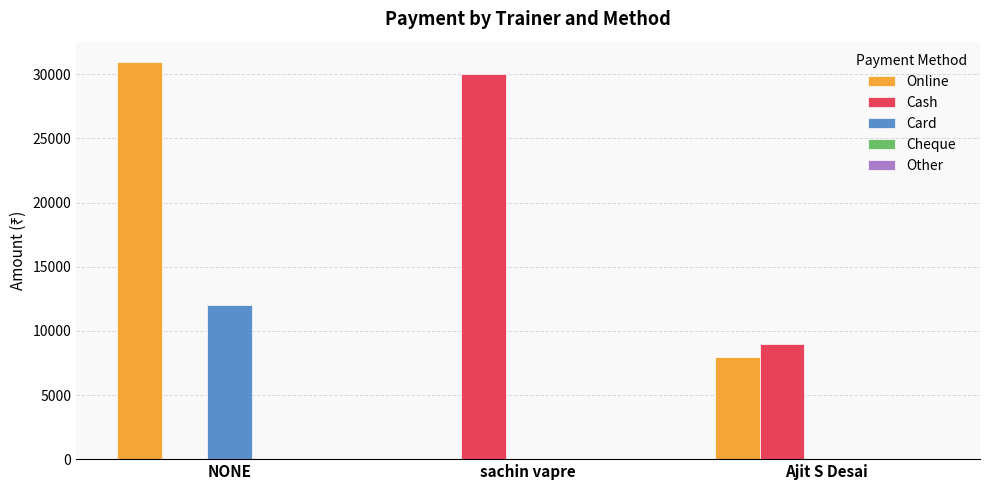

Is it true that Online equals 46448 at NONE?

False